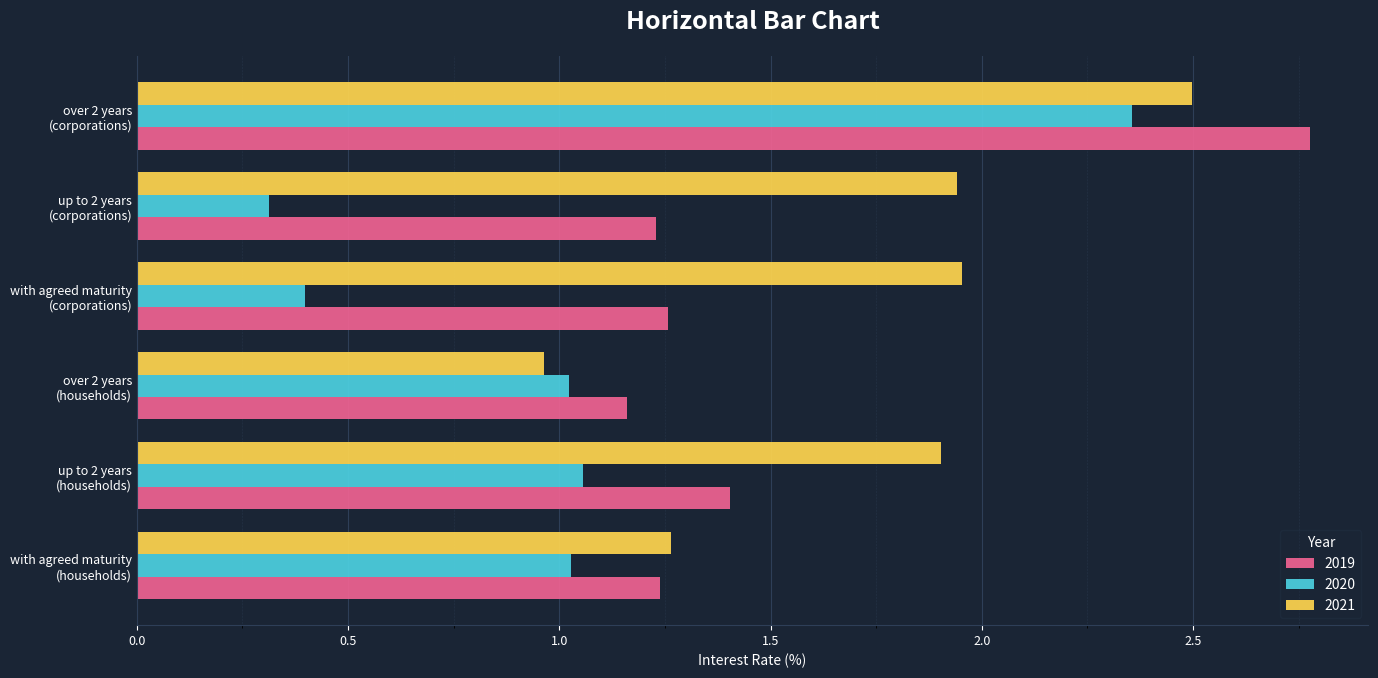

List the series in order of their peak value, lowest first.

2020, 2021, 2019